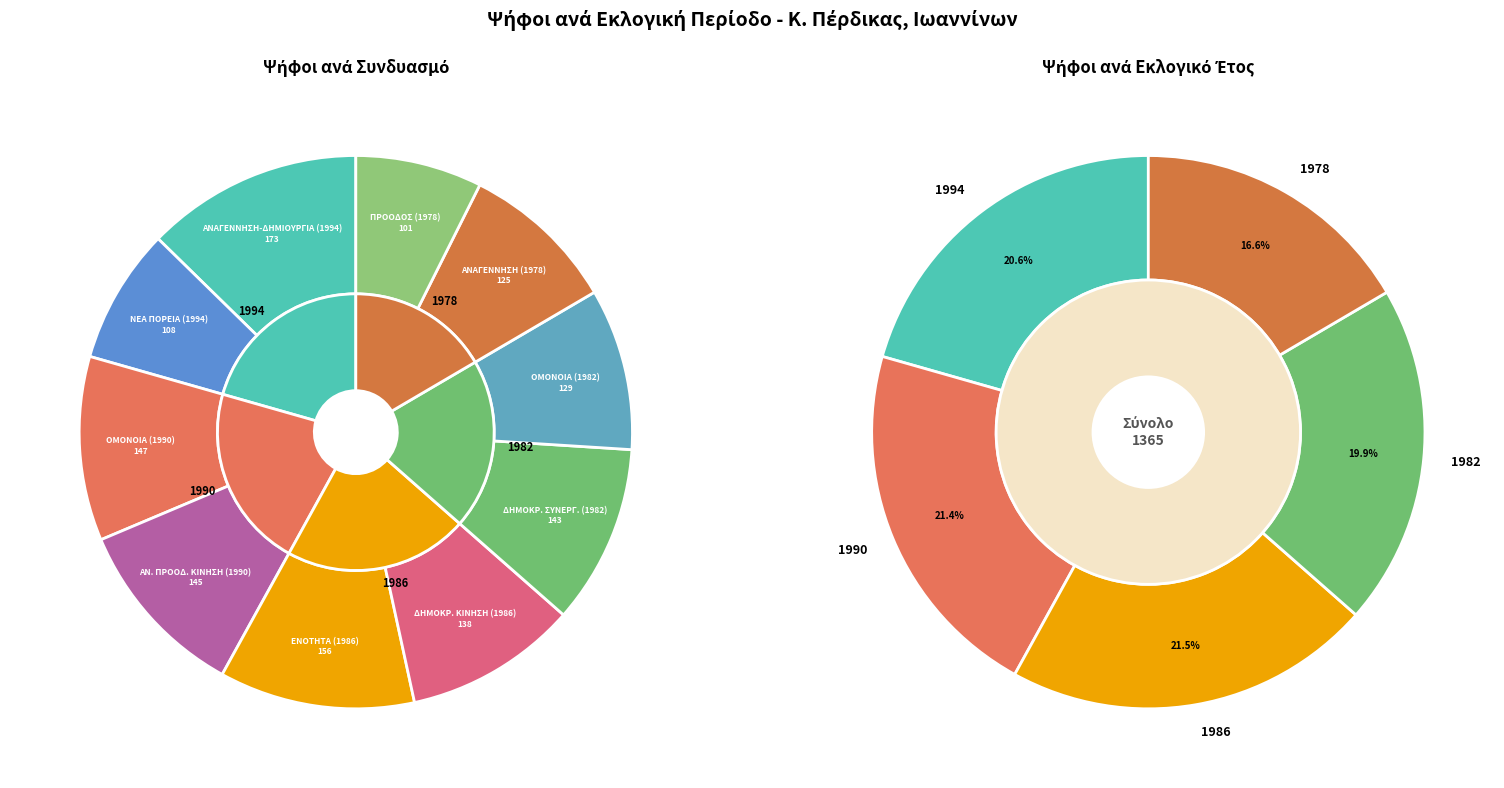

Count the number of slices in the pie.

10